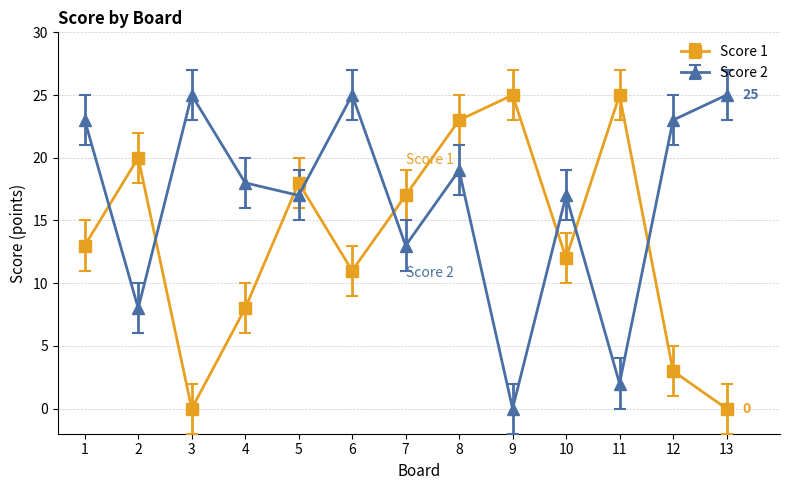

What is the difference between the maximum and minimum values in the Score 1 series?

25